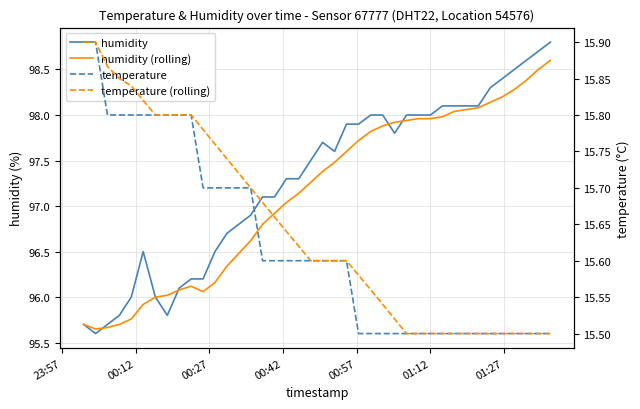

True or false: temperature (rolling) has more than 2 points higher than both neighbors.

False